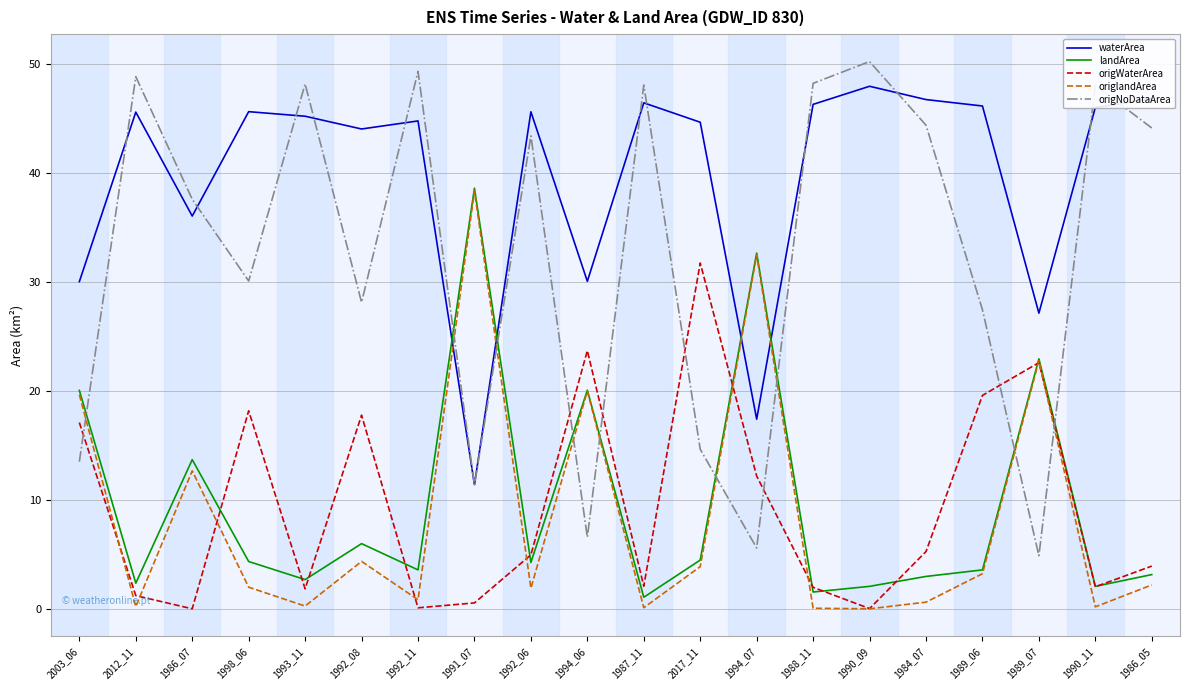

Which category has the highest value across all series?

1990_09